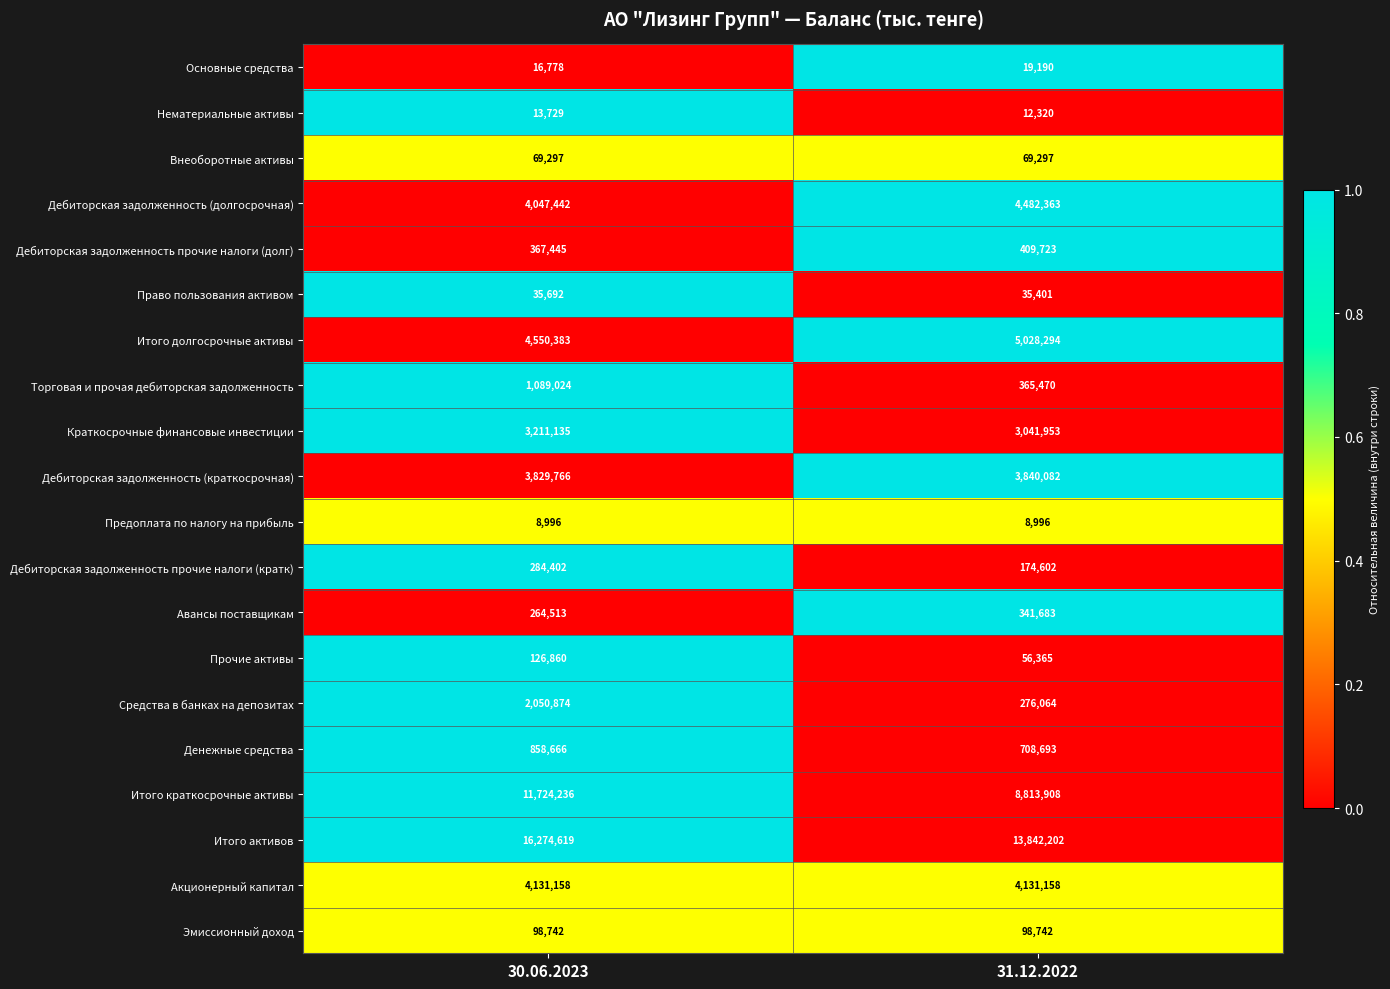

Which series has the largest total across all categories?

Итого активов